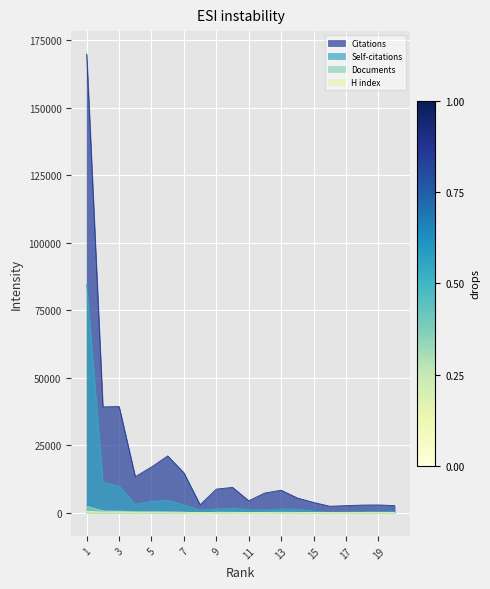

At which category is the sum across all series the highest?

1